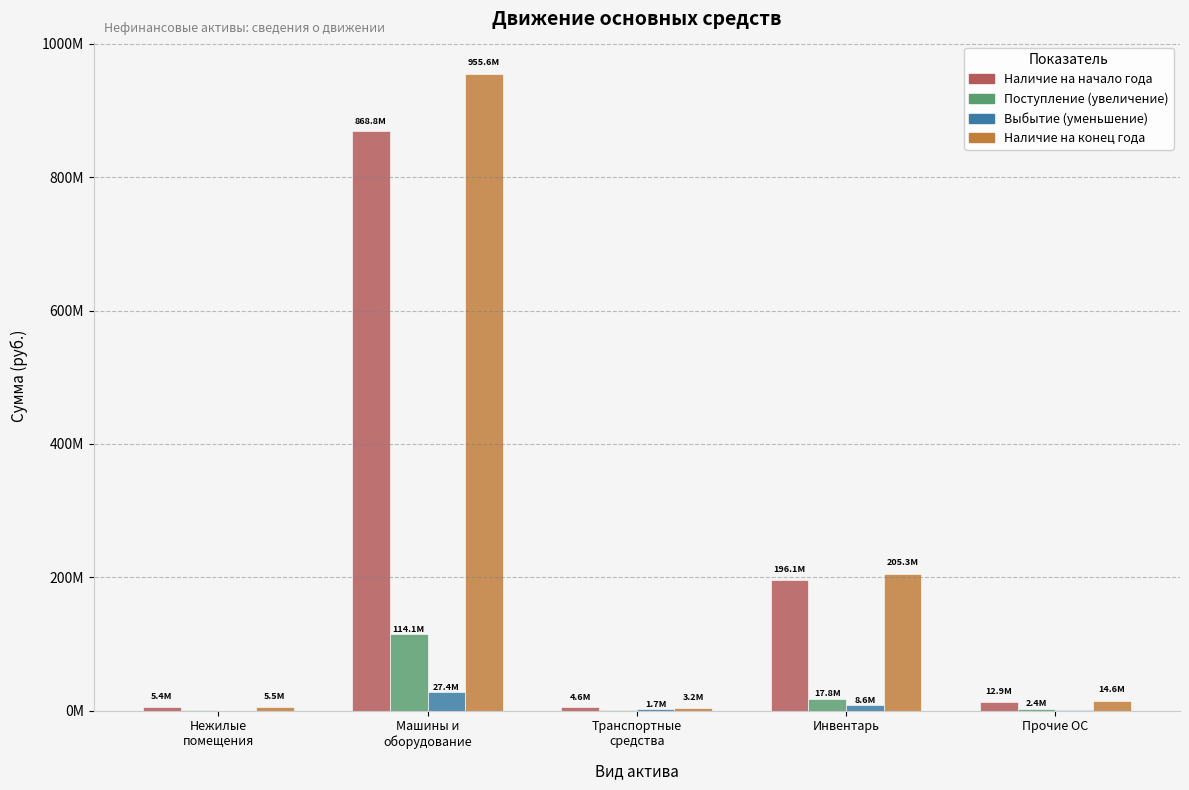

Is it true that Наличие на начало года equals 12920113.7 at Прочие ОС?

True